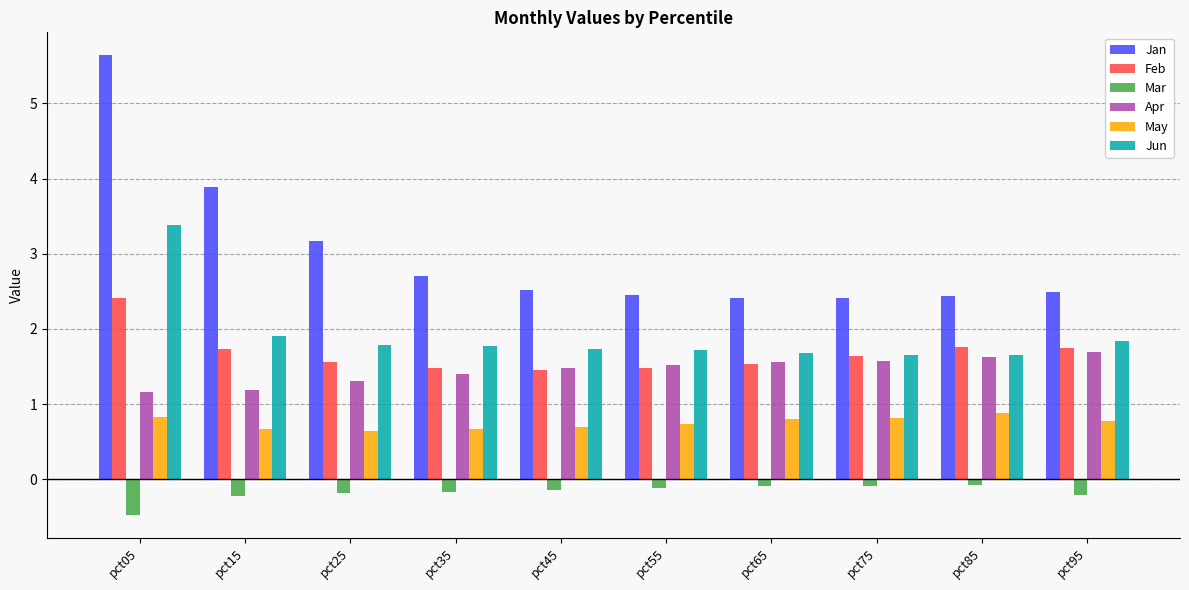

What is the difference between the maximum and minimum values in the Apr series?

0.5